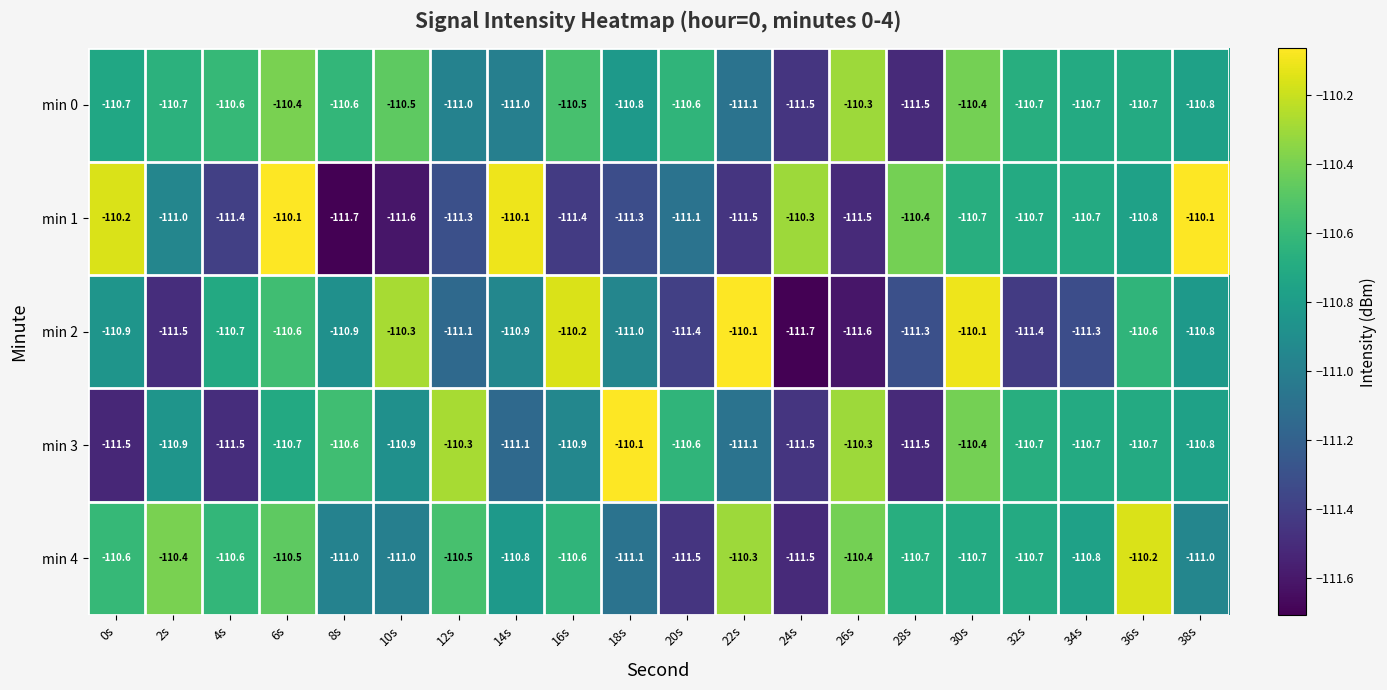

Where is min 0 nearest to the value -110?

26s